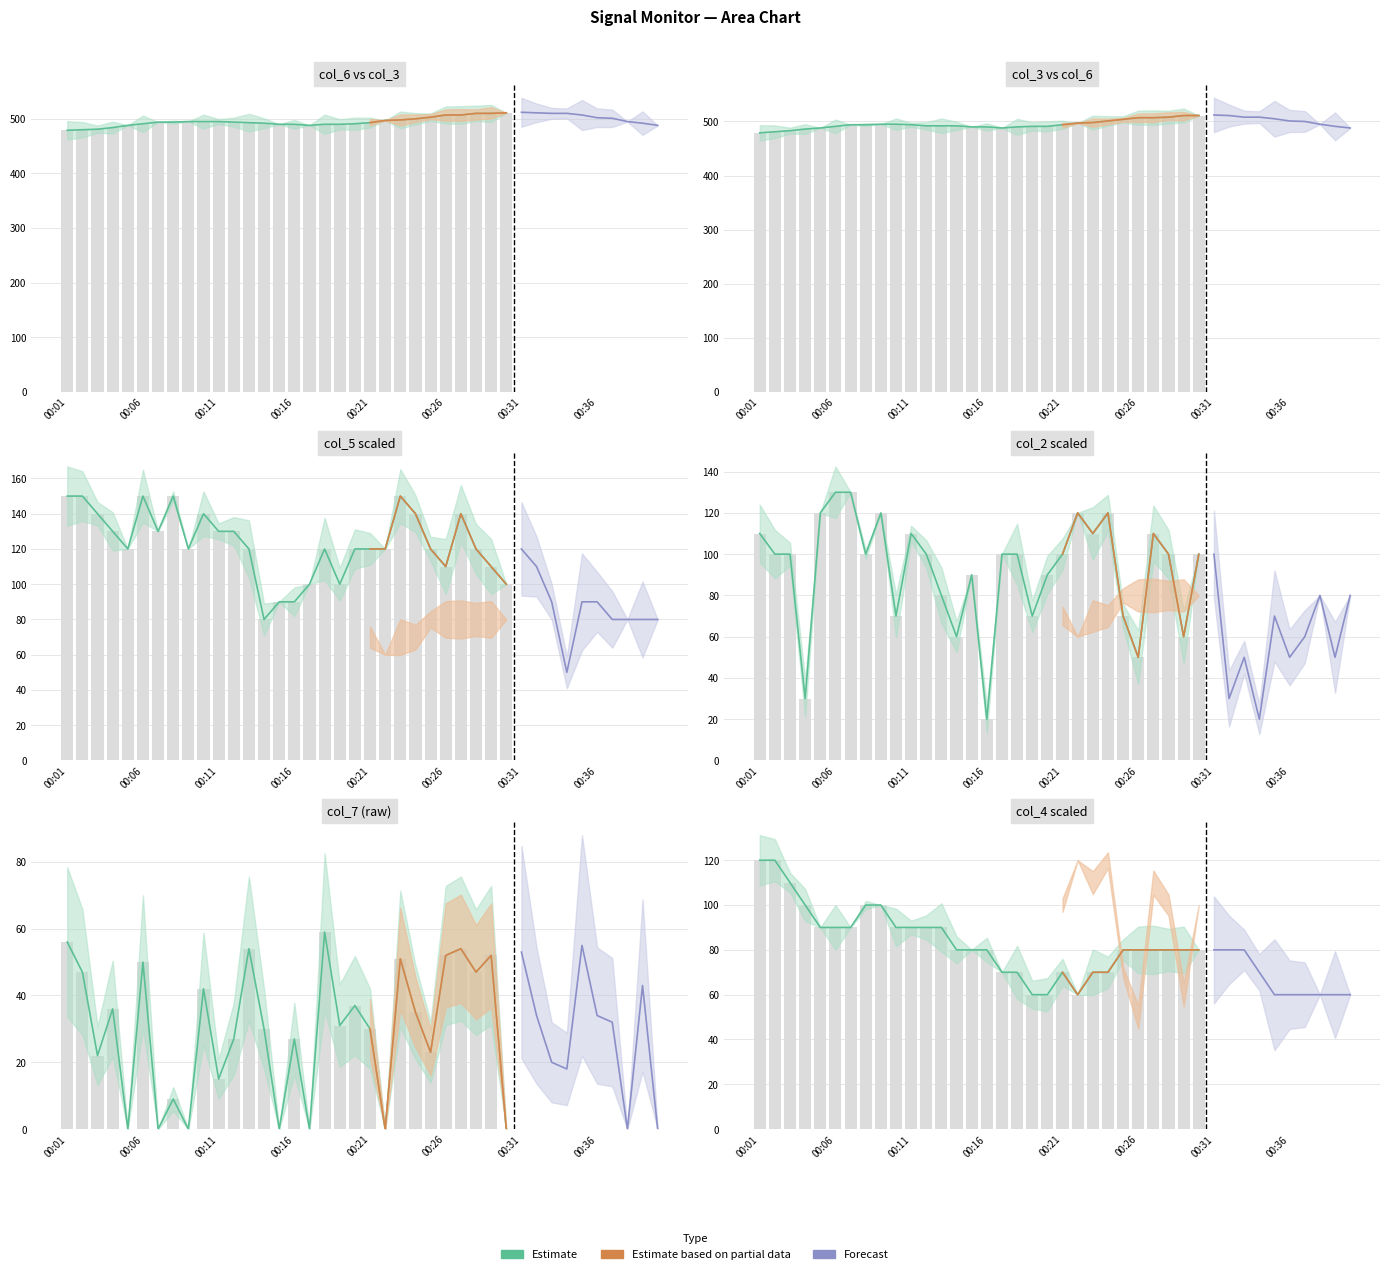

What position from the left is 35?

36